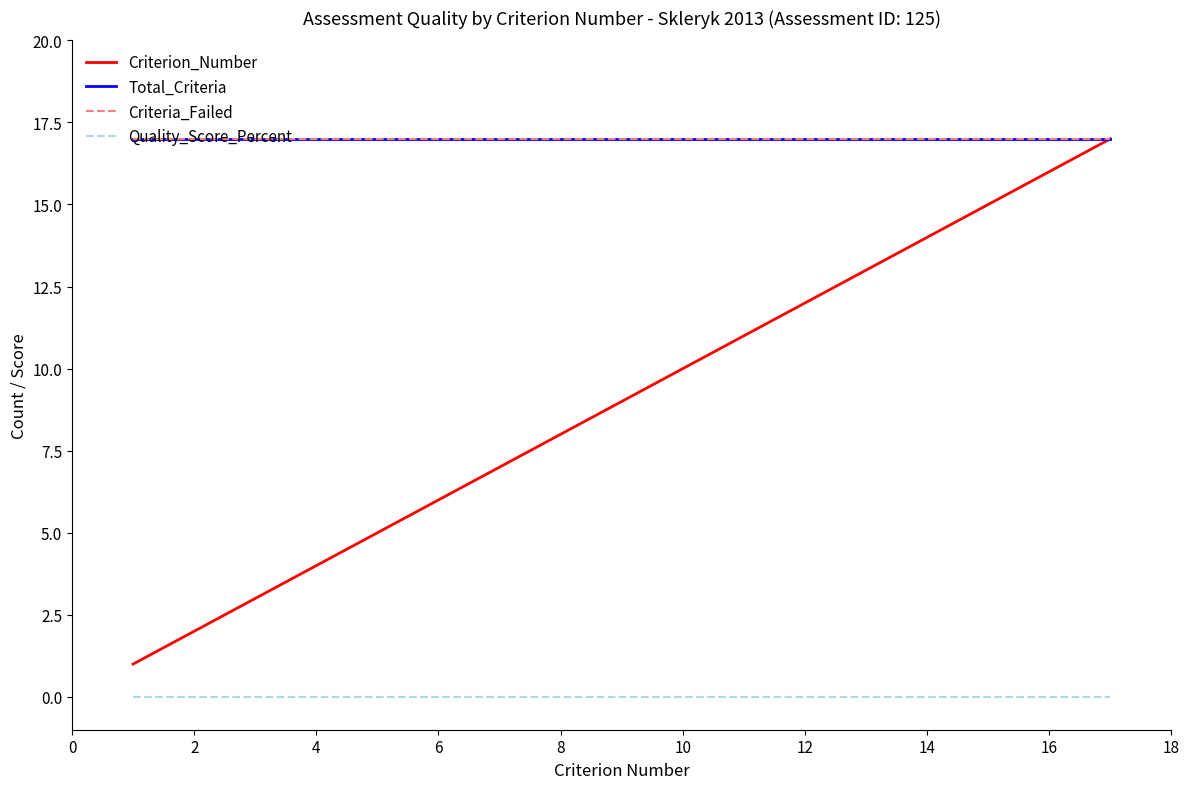

What is the average value of the Criteria_Failed series?

17